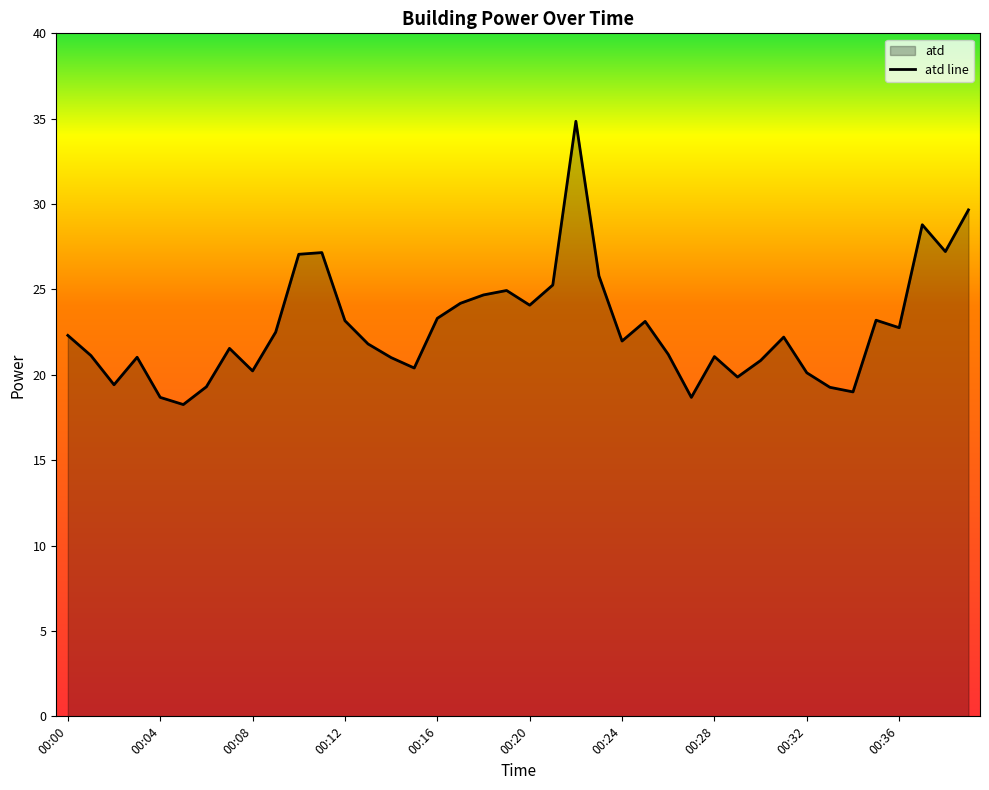

Rank the categories by value from lowest to highest.

00:05, 00:04, 00:27, 00:34, 00:33, 00:06, 00:02, 00:29, 00:32, 00:08, 00:15, 00:30, 00:14, 00:03, 00:28, 00:01, 00:26, 00:07, 00:13, 00:24, 00:31, 00:00, 00:09, 00:36, 00:25, 00:12, 00:35, 00:16, 00:20, 00:17, 00:18, 00:19, 00:21, 00:23, 00:10, 00:11, 00:38, 00:37, 00:39, 00:22